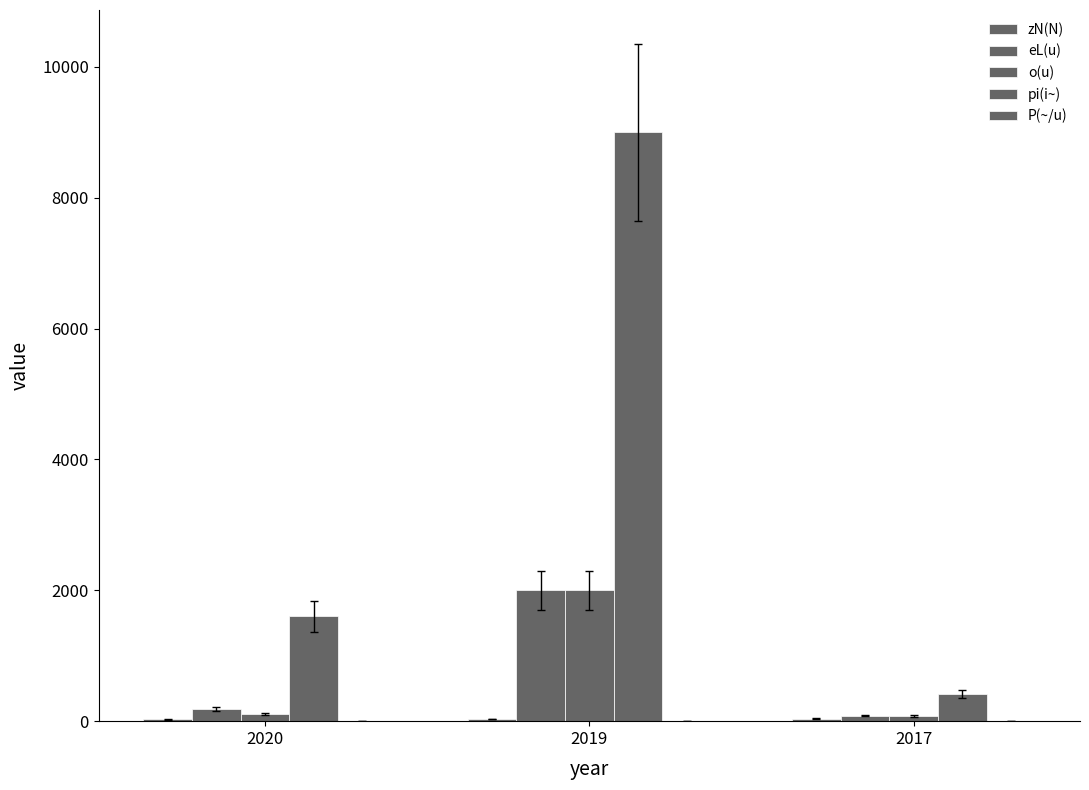

Does the chart contain stacked bars?

No